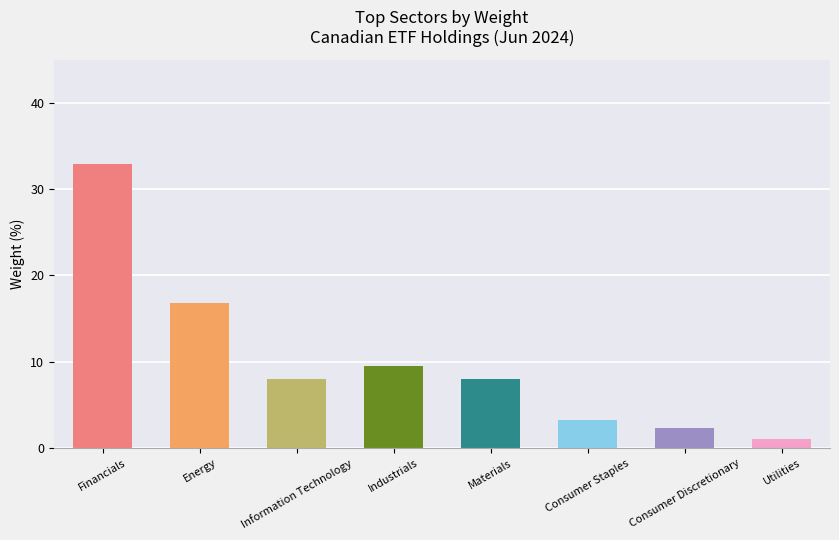

Which has a higher value, Materials or Consumer Staples?

Materials